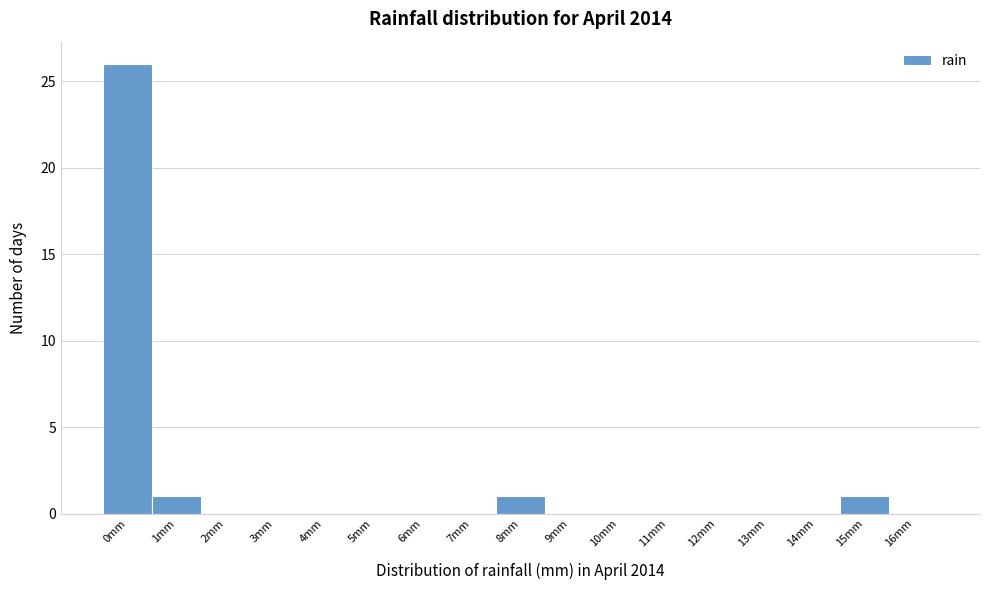

Reading right to left, transcribe all the data shown in this chart.

16mm=0	15mm=1	14mm=0	13mm=0	12mm=0	11mm=0	10mm=0	9mm=0	8mm=1	7mm=0	6mm=0	5mm=0	4mm=0	3mm=0	2mm=0	1mm=1	0mm=26